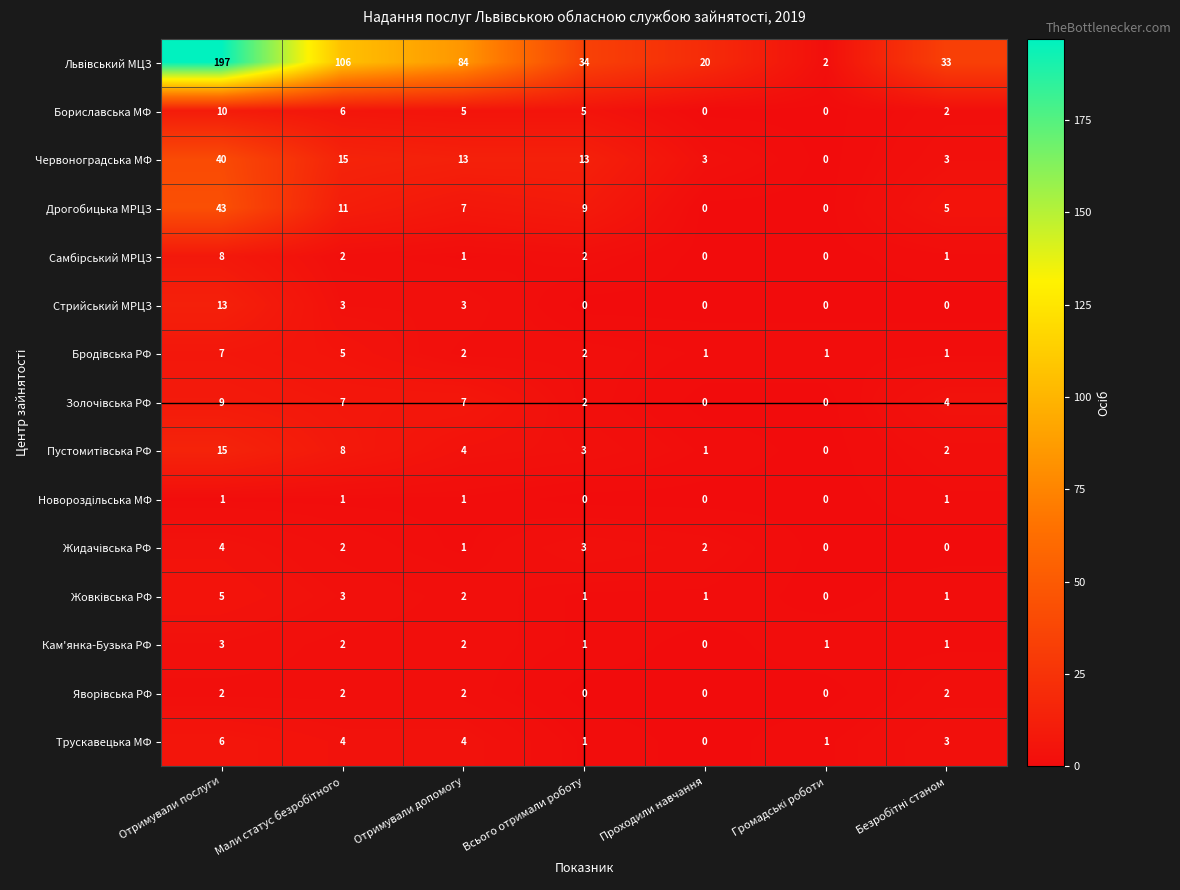

What is the highest value of the Стрийський МРЦЗ series?

13